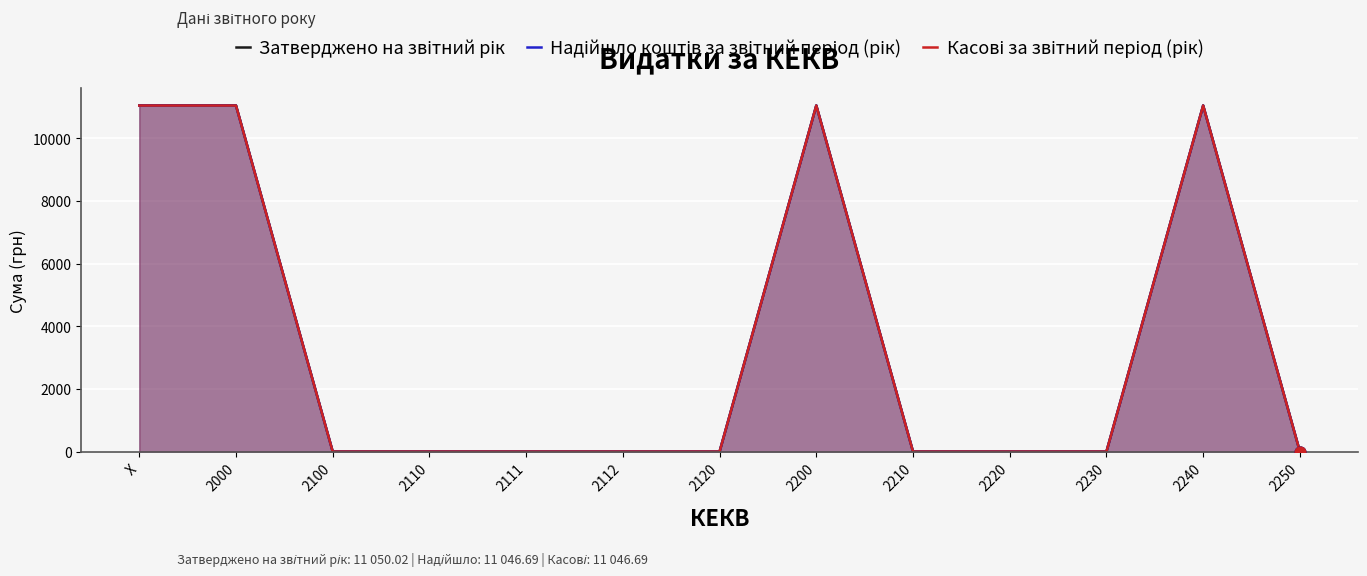

At which category is the sum across all series the highest?

X